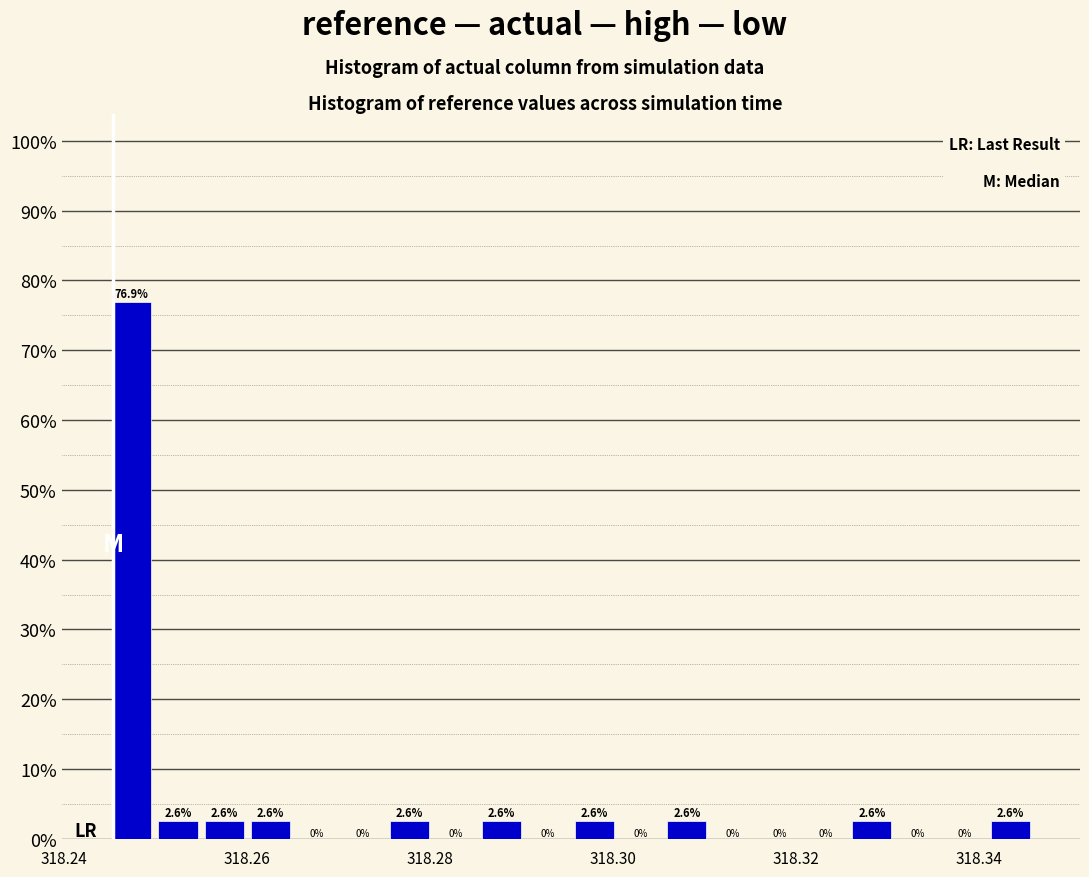

Read against the x-axis, roughly where is the centre of the tallest bar?

318.248